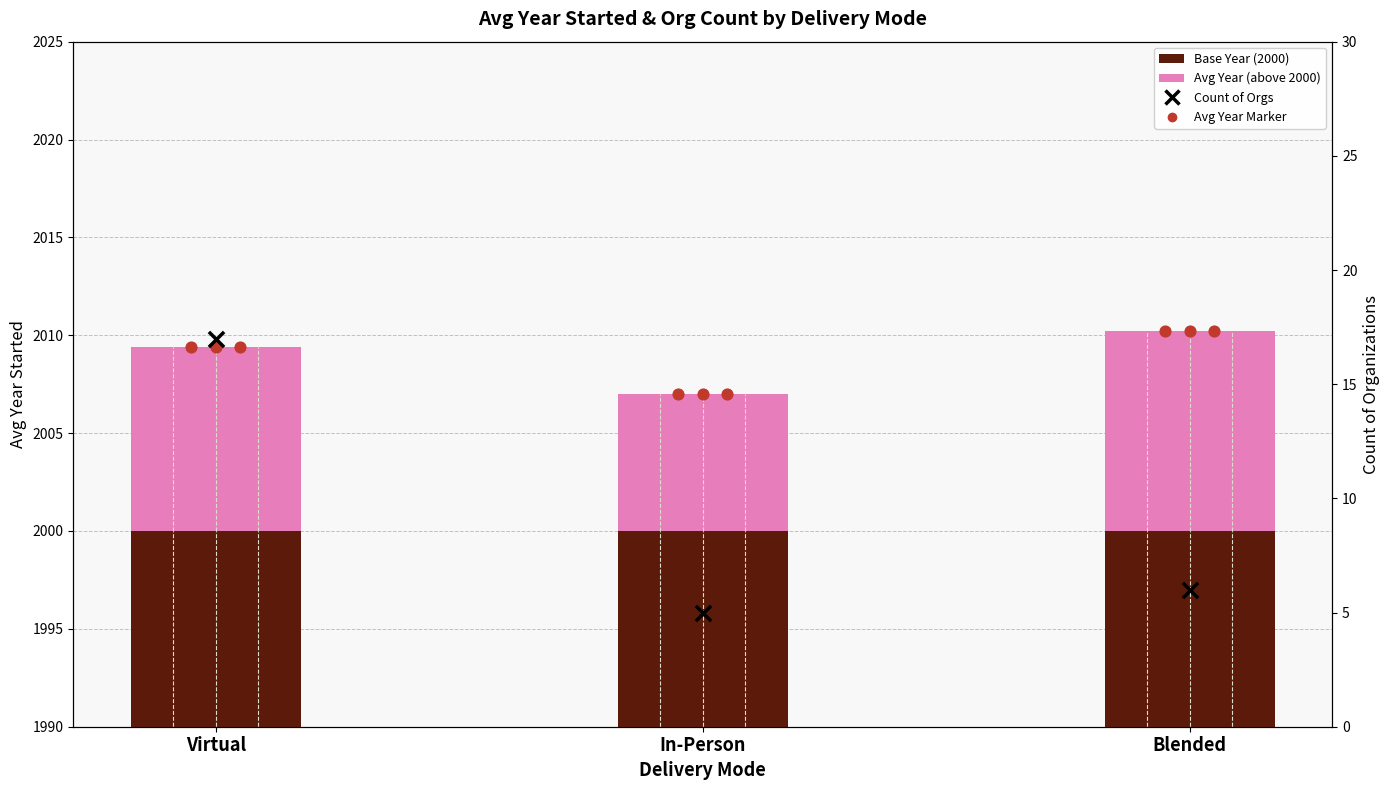

Is the value of Base (2000) at Blended greater than the value of Count of Orgs at Blended?

Yes